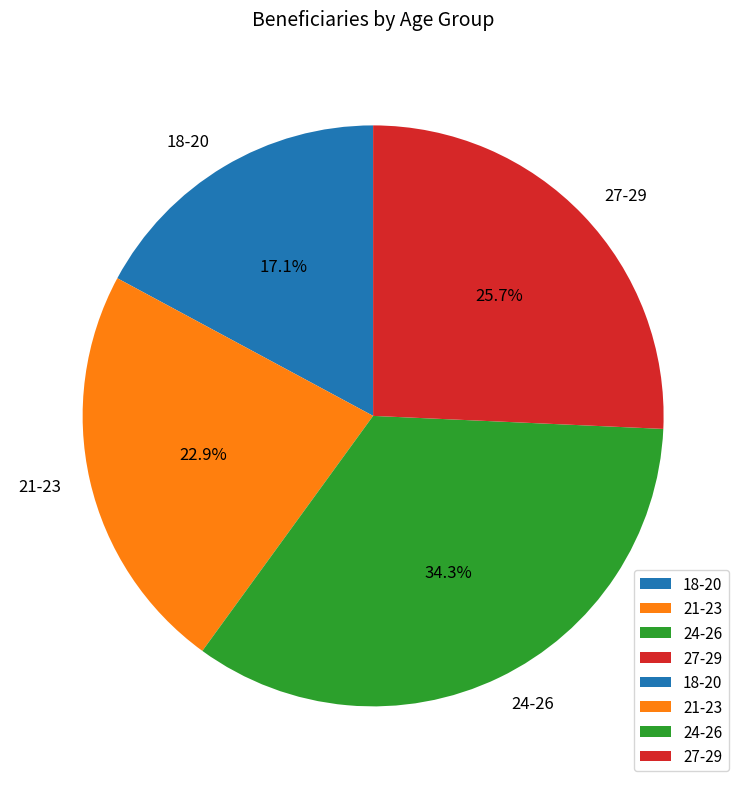

What percentage do 27-29 and 21-23 together represent?

48.6%